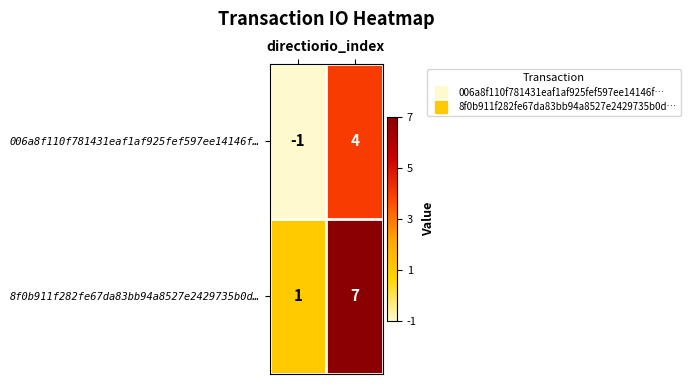

Rank the series at io_index from lowest to highest value.

006a8f110f781431eaf1af925fef597ee14146f…, 8f0b911f282fe67da83bb94a8527e2429735b0d…